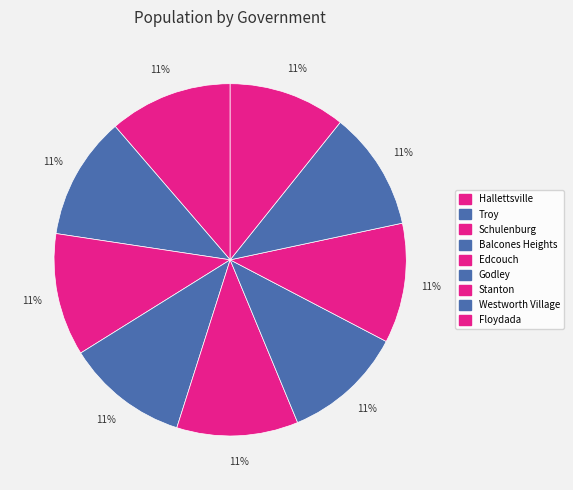

How many slices are in this pie chart?

9